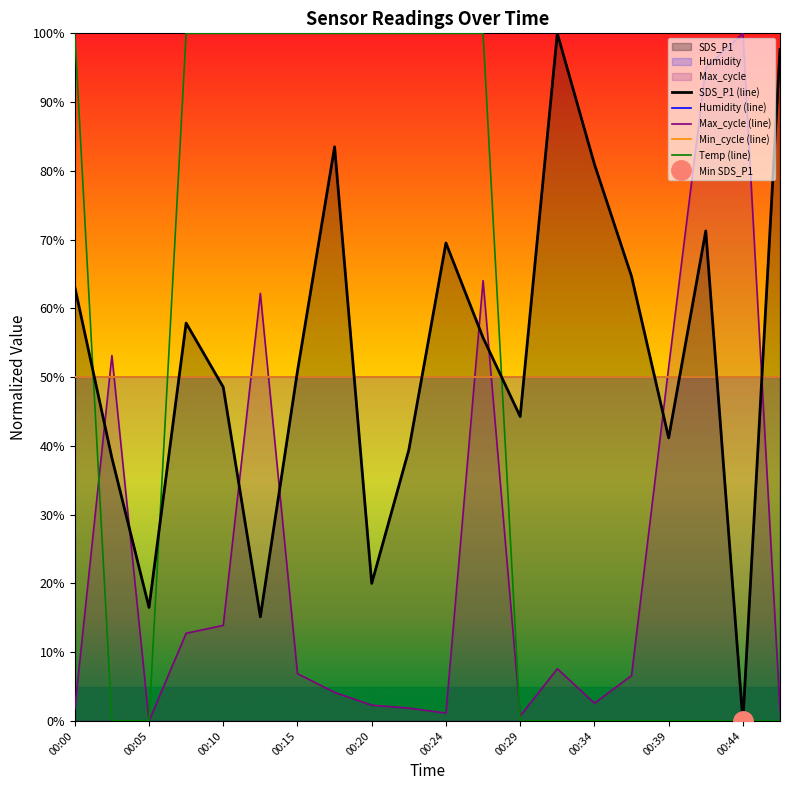

How many Temp values are between 0 and 100?

20